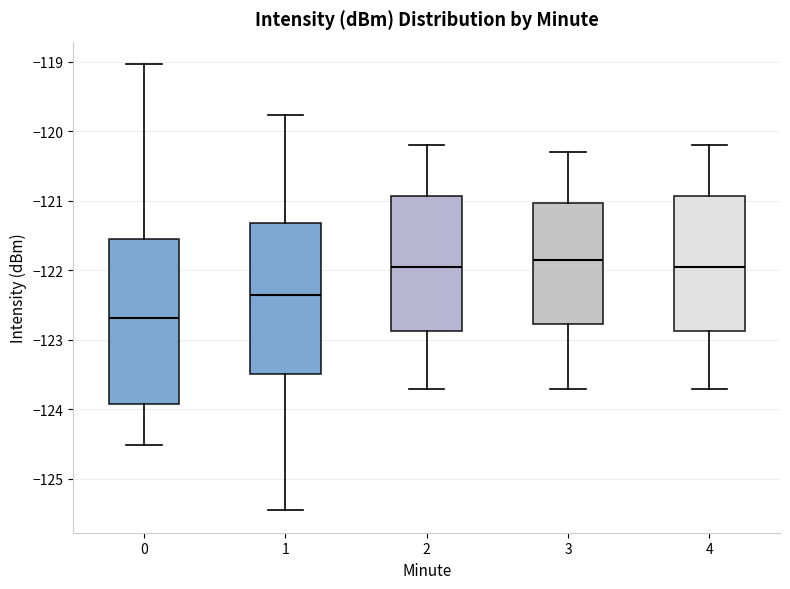

Which box is the tallest, from its lower edge to its upper edge?

0